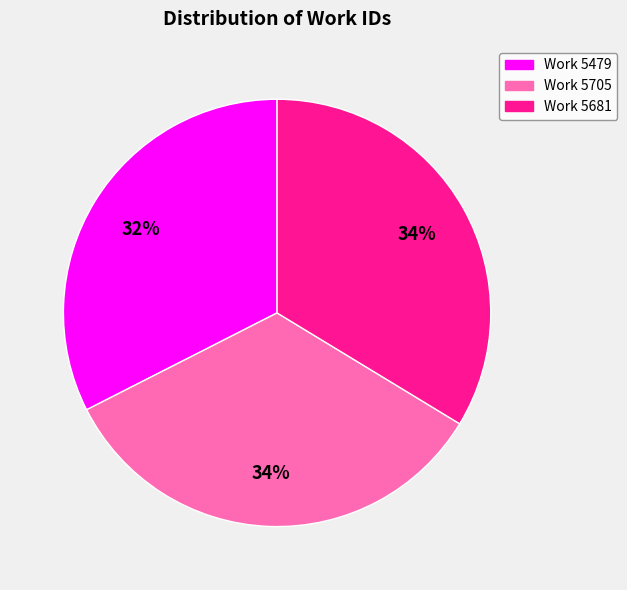

Which has a higher value, Work 5479 or Work 5681?

Work 5681